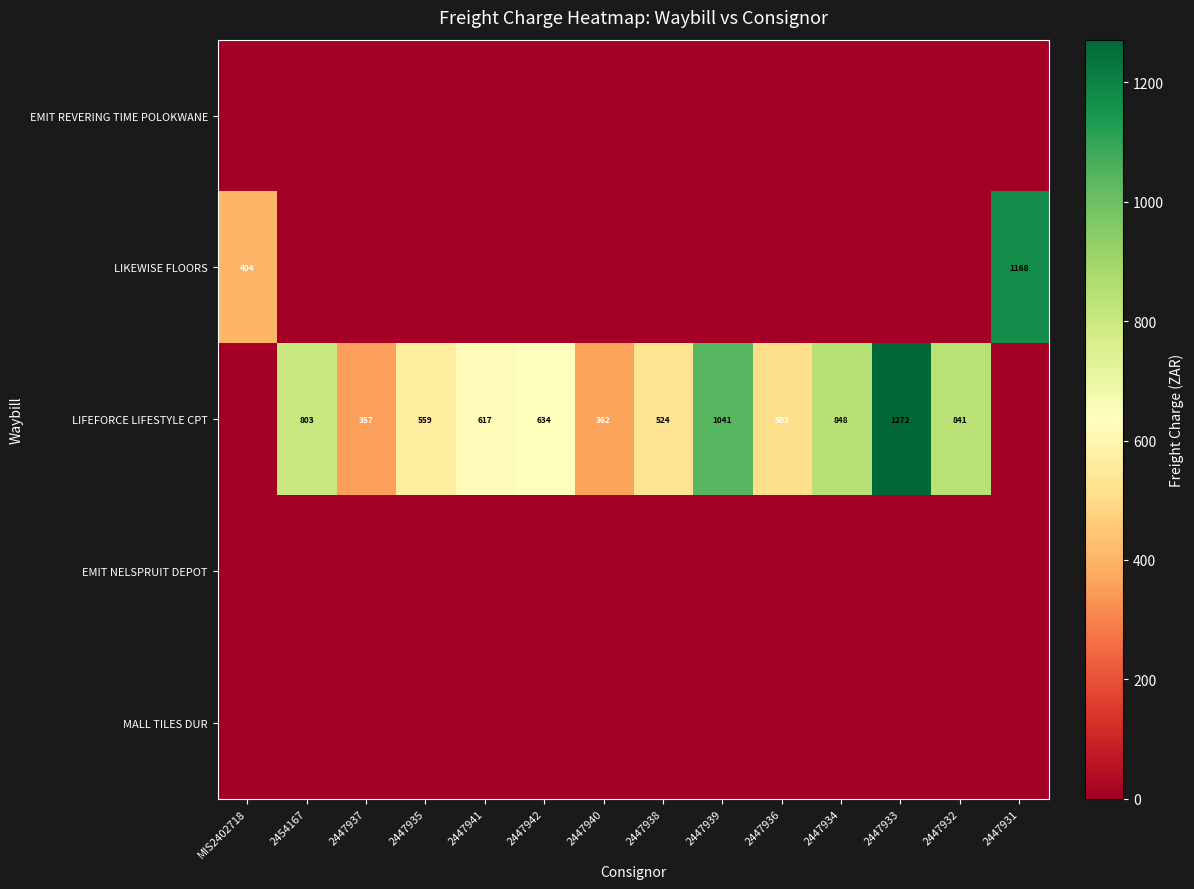

The LIFEFORCE LIFESTYLE CPT series shows 1041 at 2447939. True or false?

True